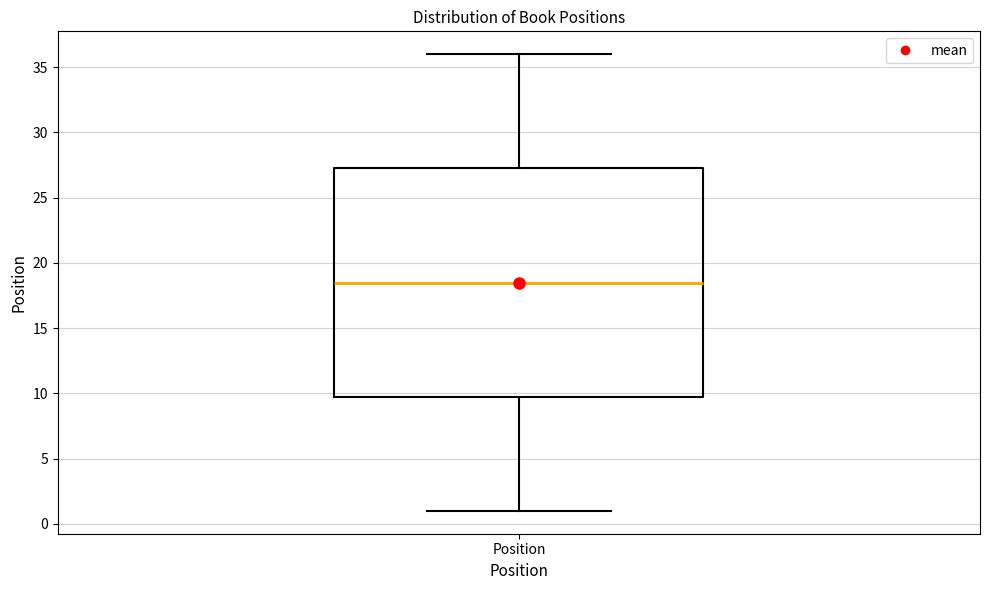

Where does the median line of the box for Position sit on the y-axis? The values are not printed on the chart, so give them approximately, as read against the axis.

18.5